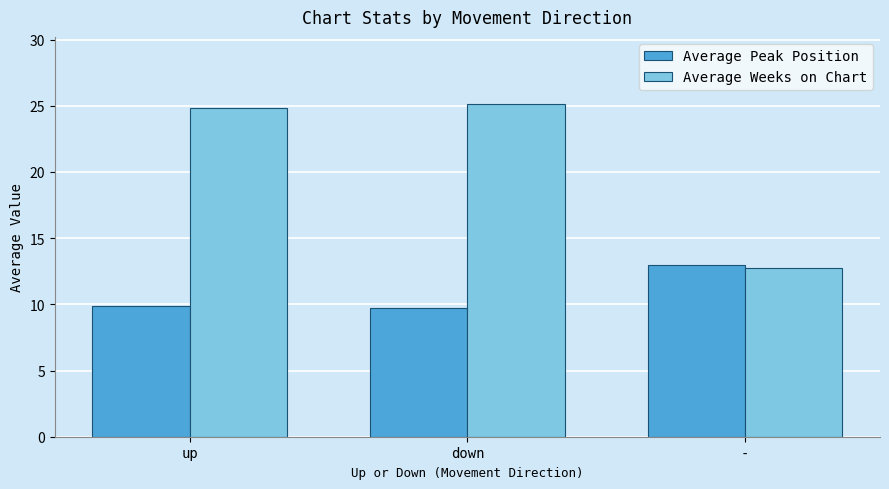

Read the Average Weeks on Chart value at up.

24.8